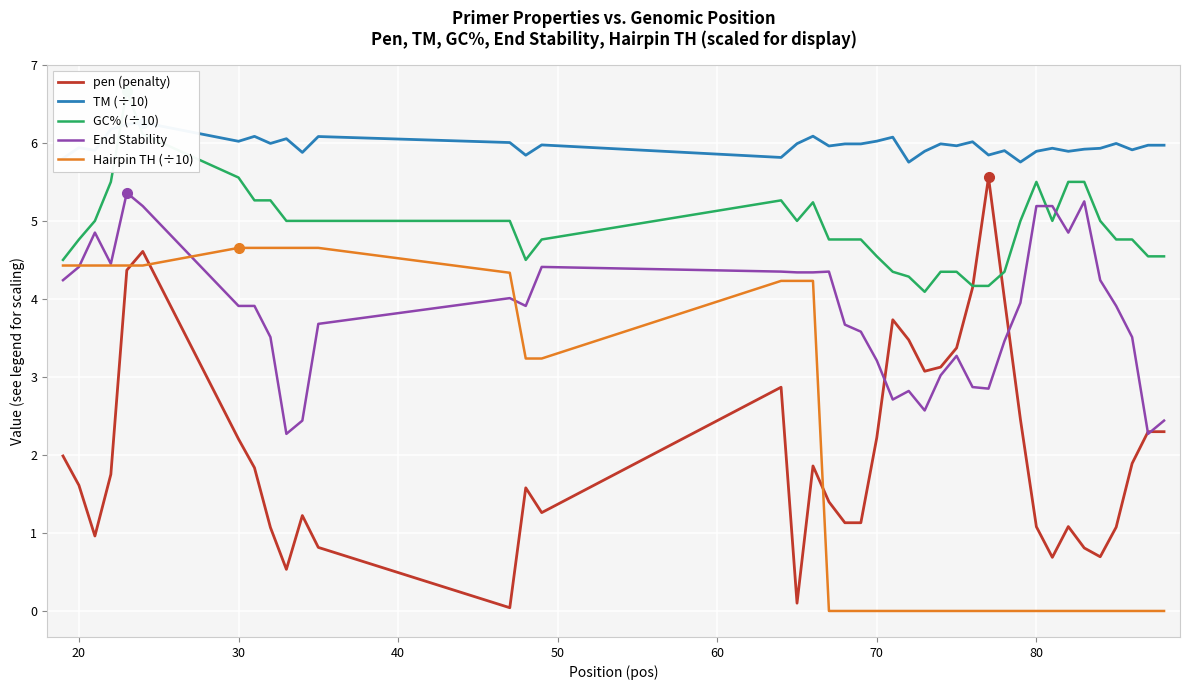

True or false: End Stability has a value of 2.1 at 30.

False